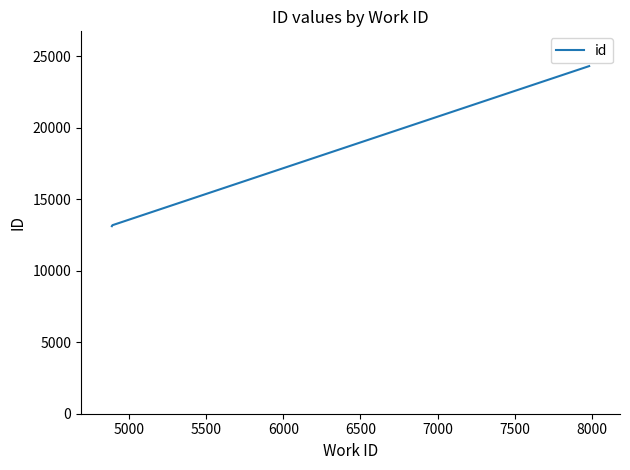

What is the smallest value displayed?

13112